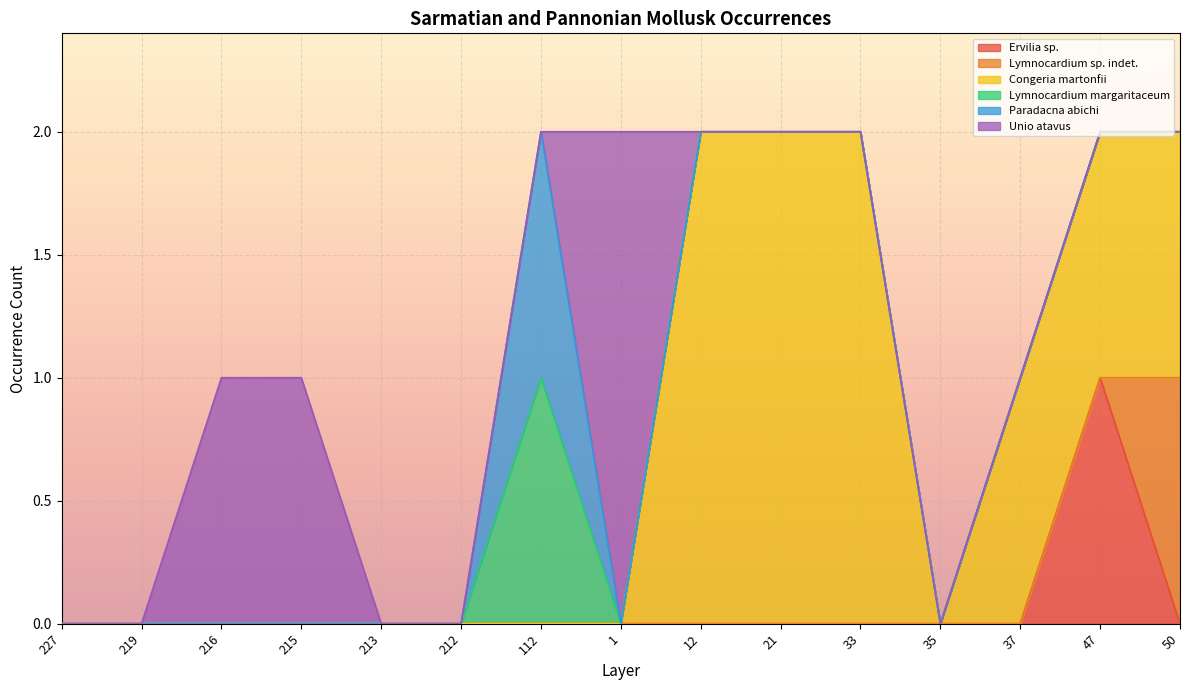

Which category has the highest value in the Ervilia sp. series?

47